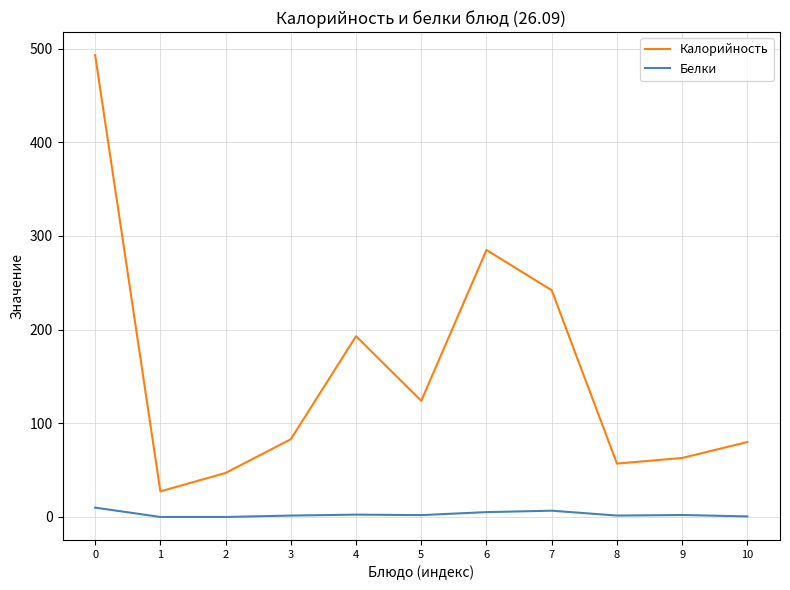

Is it true that Калорийность equals 124.0 at 5?

True